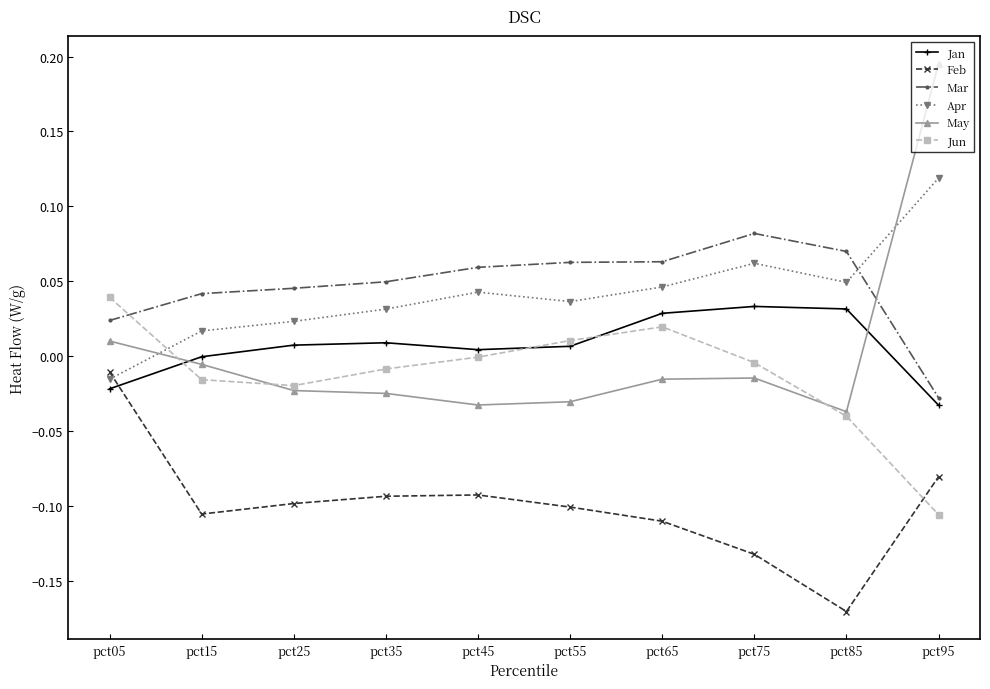

True or false: Jan and Apr cross at least once.

False